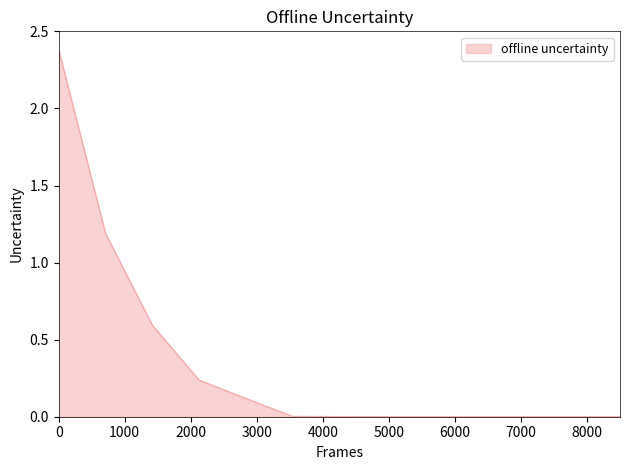

How many distinct data groups are displayed?

1